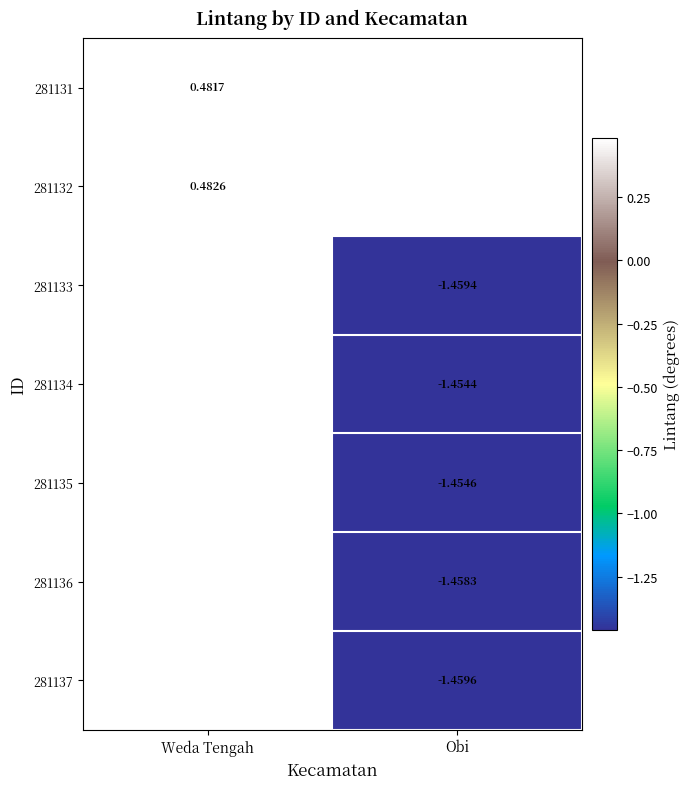

Is the value of 281132 at Weda Tengah greater than the value of 281134 at Obi?

Yes